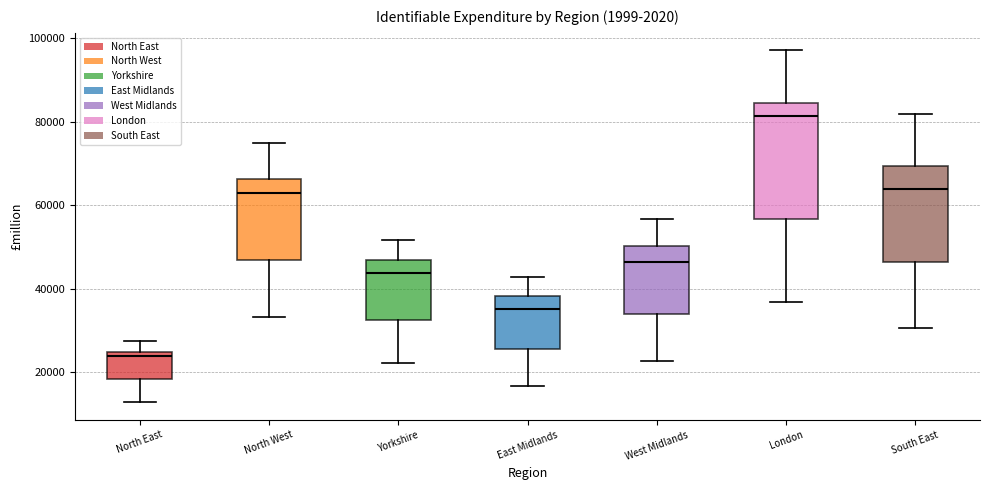

Which box has the highest median line?

London